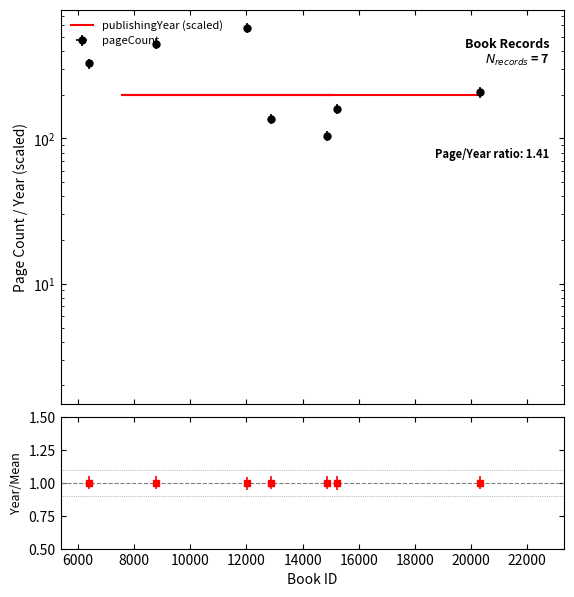

Count the number of values greater than 198.

6